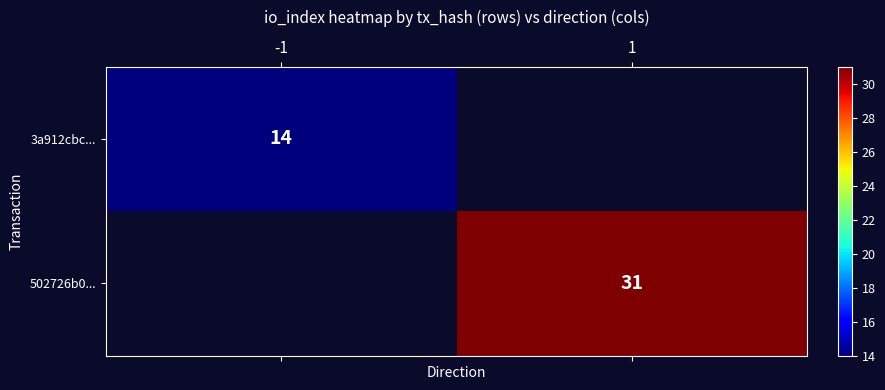

The 502726b0... series shows 10 at 1. True or false?

False